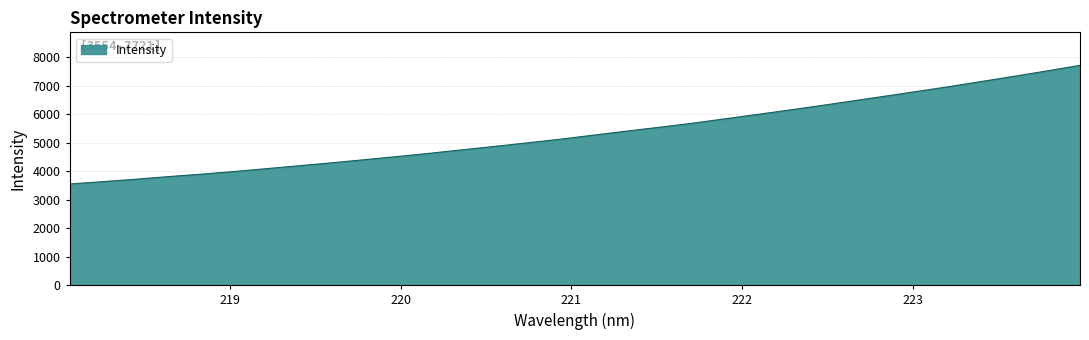

What is the greatest value displayed?

7721.7